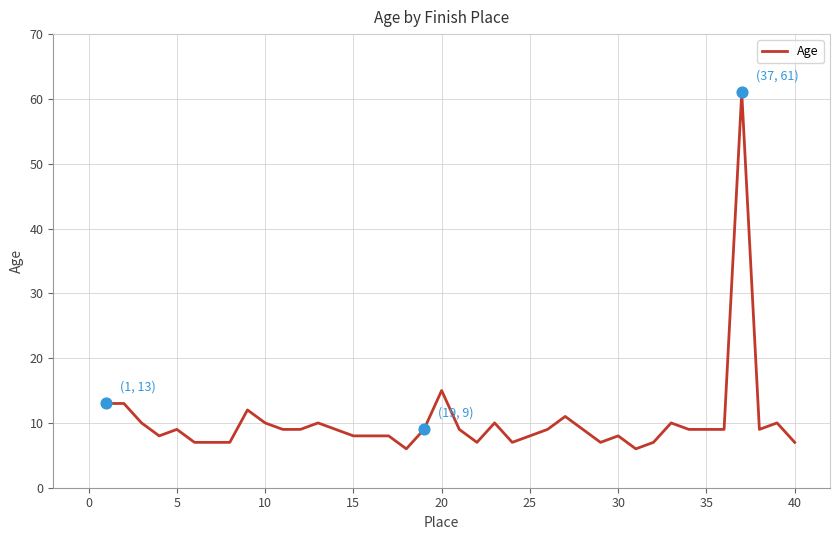

What is the minimum value shown in the chart?

6